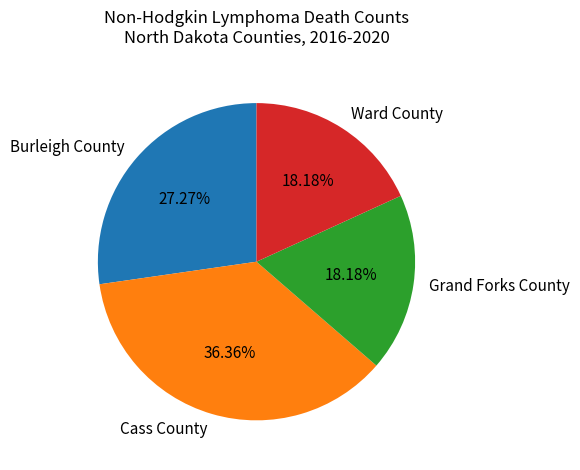

What percentage is the Grand Forks County slice, to the nearest percent?

18%